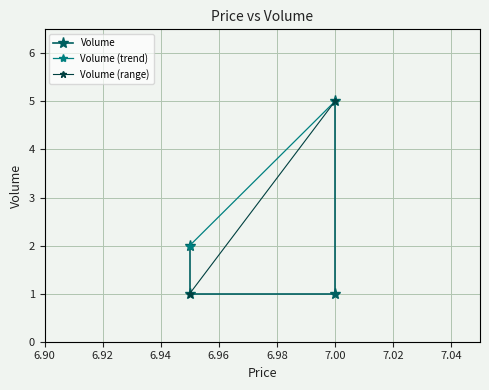

Rank the categories by value from lowest to highest.

6.95, 7.0, 6.95, 7.0